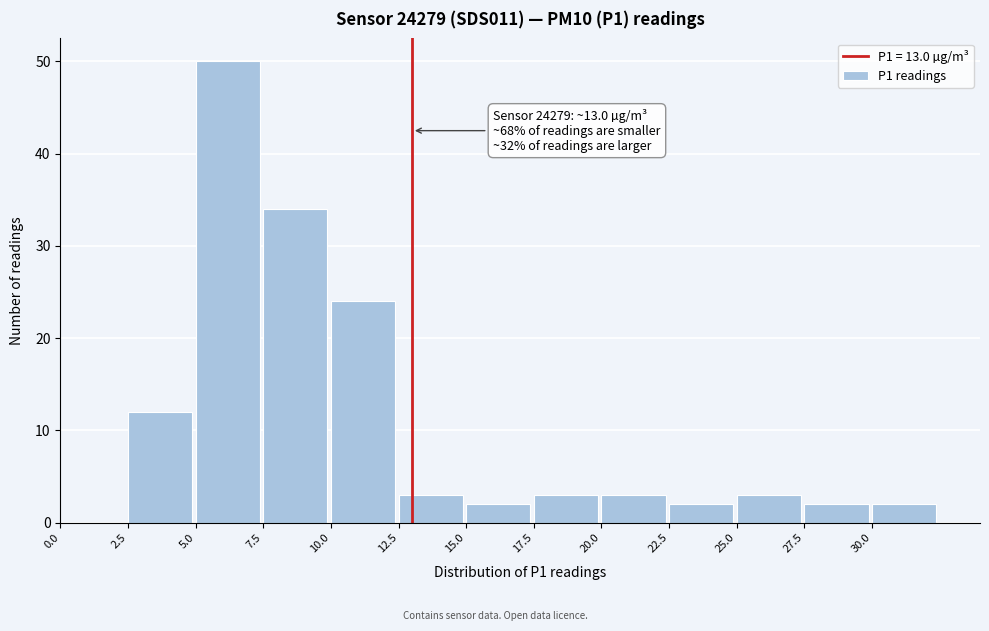

Which range on the x-axis has the tallest bar?

5.0 to 7.5